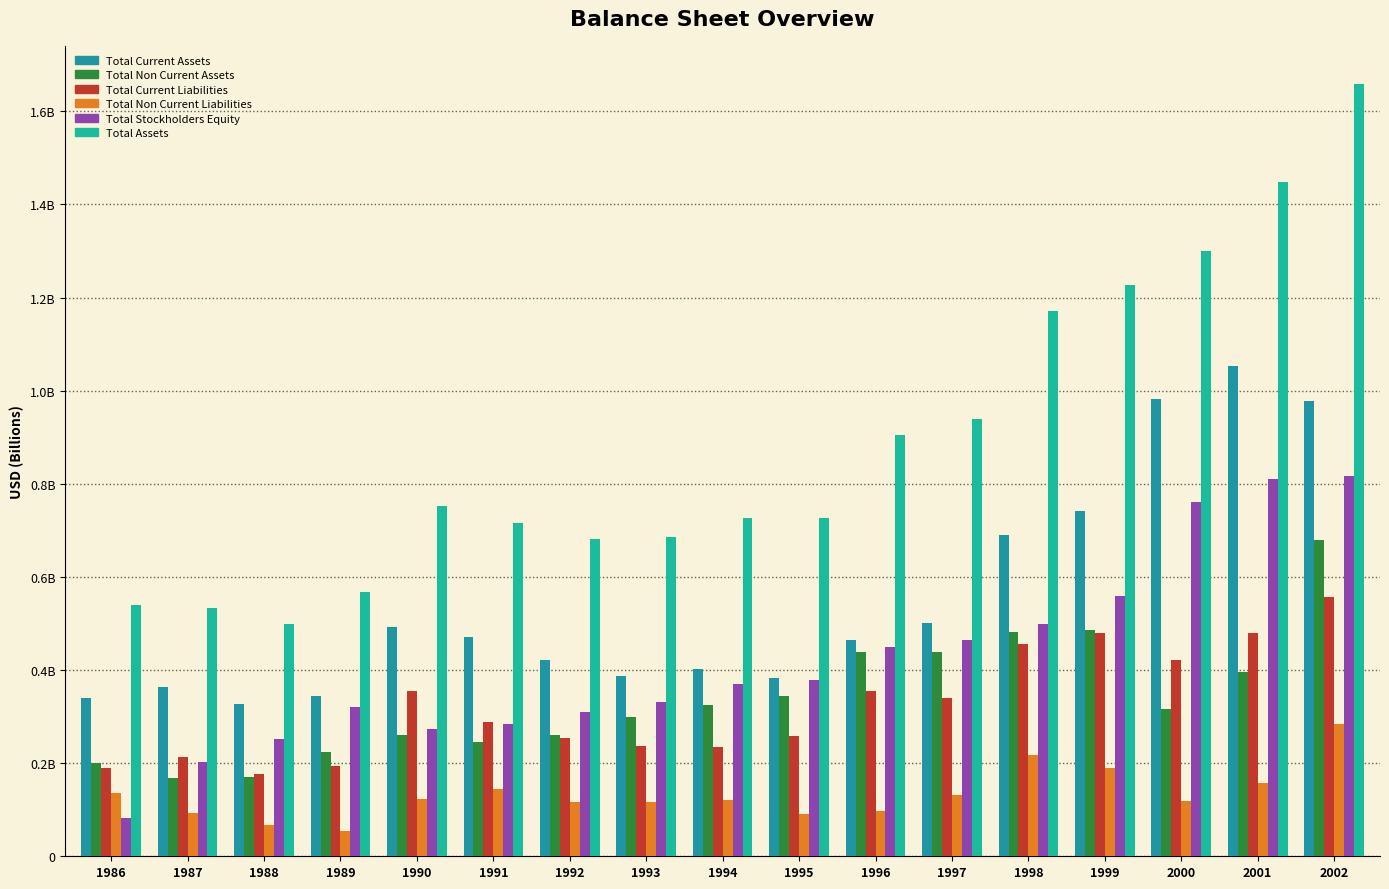

What is the difference between the highest and lowest values at 1992?

0.6